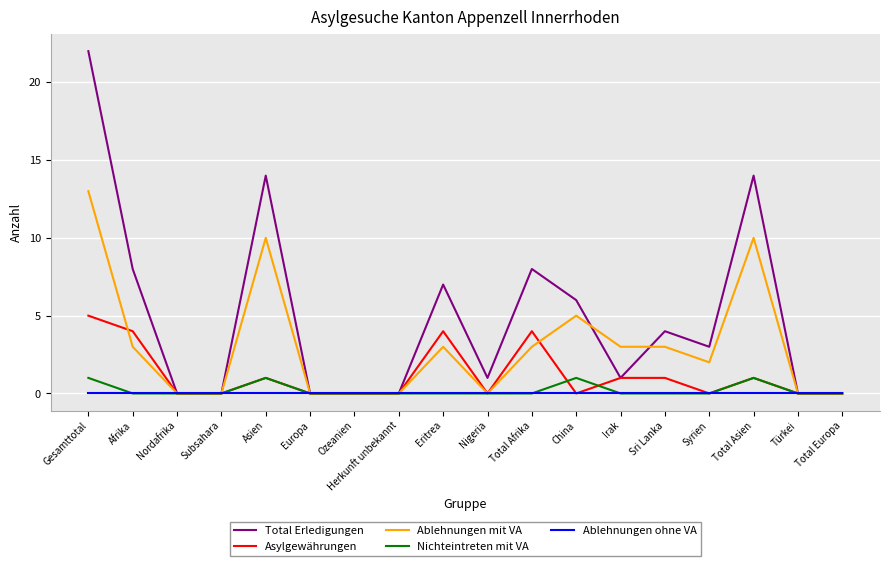

What is the maximum value shown in the chart?

22